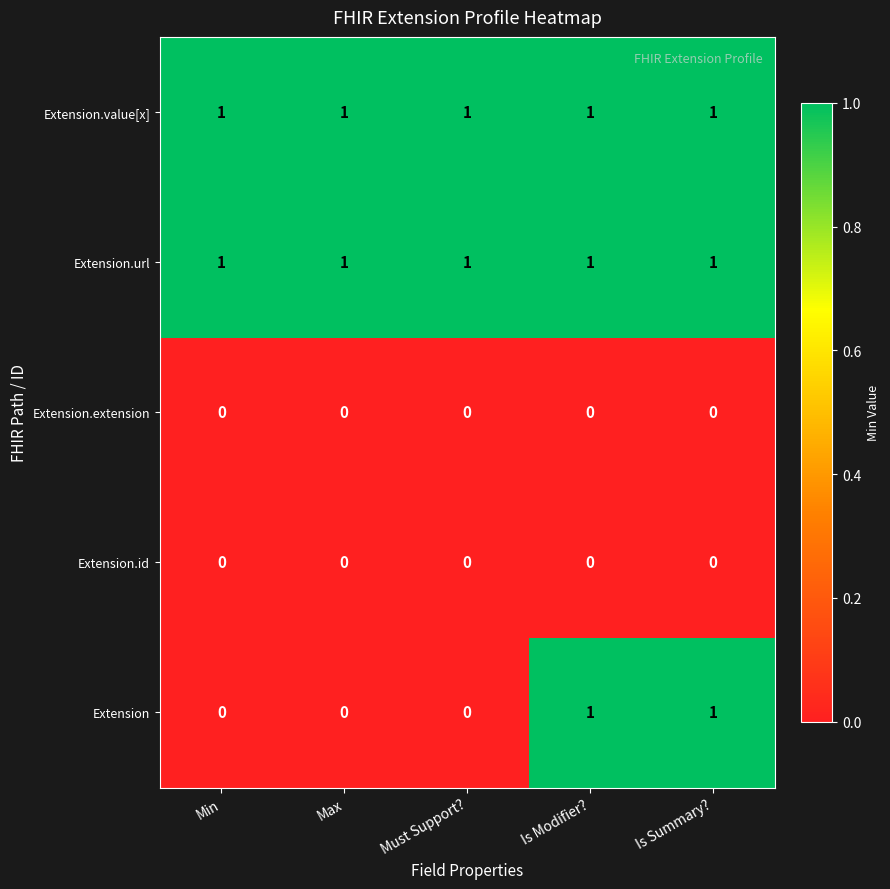

Is it true that Extension.url equals 0 at Max?

False